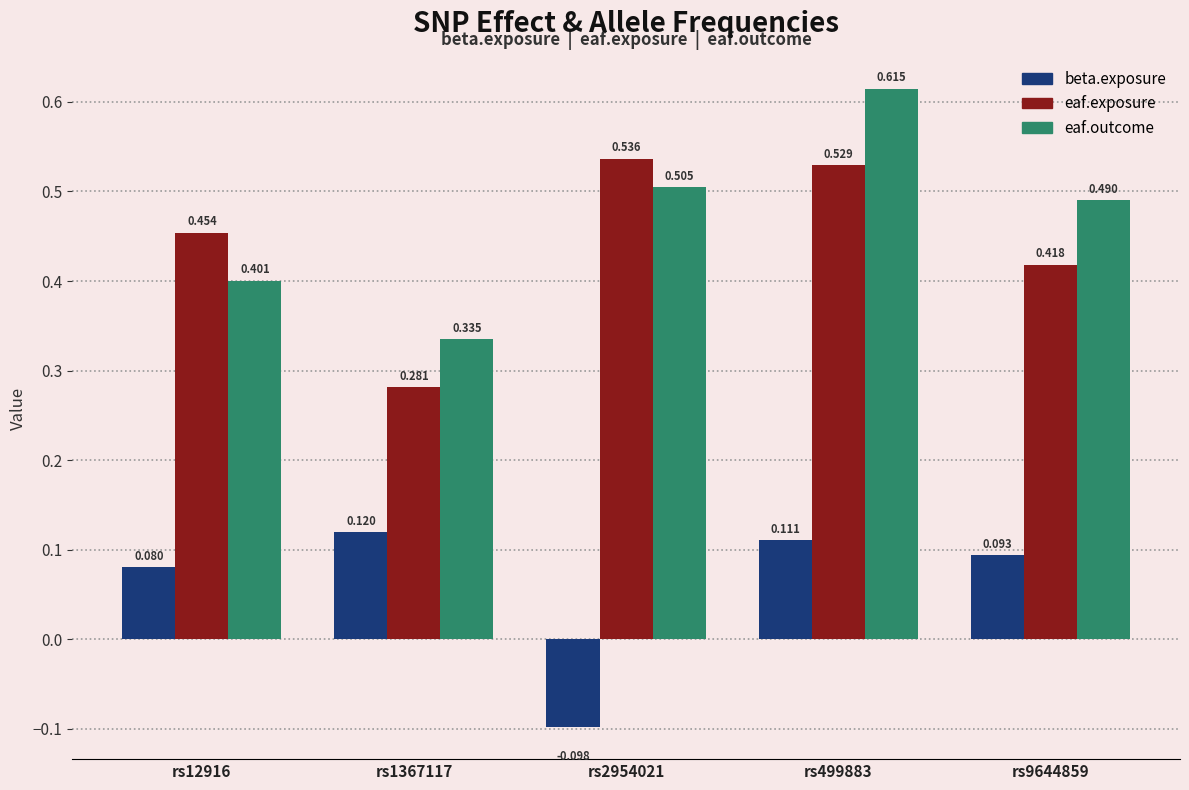

At which label does beta.exposure first exceed 0?

rs12916